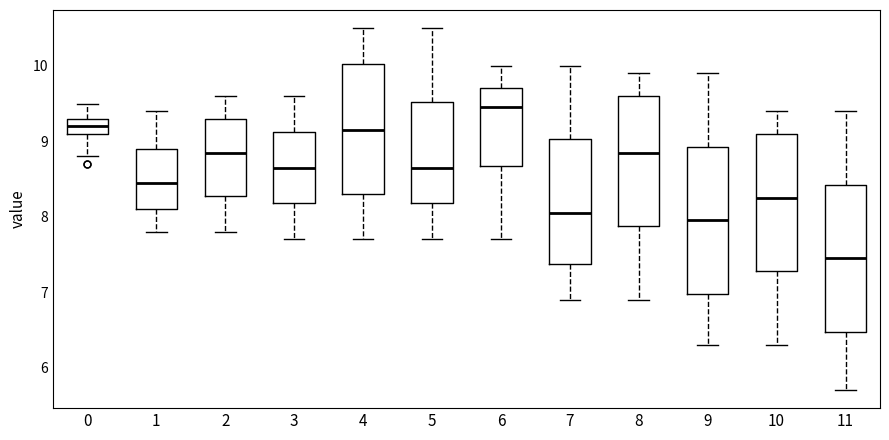

Reading left to right, read every box against the y-axis: the position of its median line, the range the box covers, and the ends of its whiskers. The values are not printed on the chart, so give them approximately, as read against the axis.

0: median 9.2, box 9.1 to 9.3, whiskers 8.8 to 9.5
1: median 8.5, box 8.1 to 8.9, whiskers 7.8 to 9.4
2: median 8.9, box 8.3 to 9.3, whiskers 7.8 to 9.6
3: median 8.7, box 8.2 to 9.1, whiskers 7.7 to 9.6
4: median 9.2, box 8.3 to 10.0, whiskers 7.7 to 10.5
5: median 8.7, box 8.2 to 9.5, whiskers 7.7 to 10.5
6: median 9.5, box 8.7 to 9.7, whiskers 7.7 to 10.0
7: median 8.1, box 7.4 to 9.0, whiskers 6.9 to 10.0
8: median 8.9, box 7.9 to 9.6, whiskers 6.9 to 9.9
9: median 8.0, box 7.0 to 8.9, whiskers 6.3 to 9.9
10: median 8.3, box 7.3 to 9.1, whiskers 6.3 to 9.4
11: median 7.5, box 6.5 to 8.4, whiskers 5.7 to 9.4